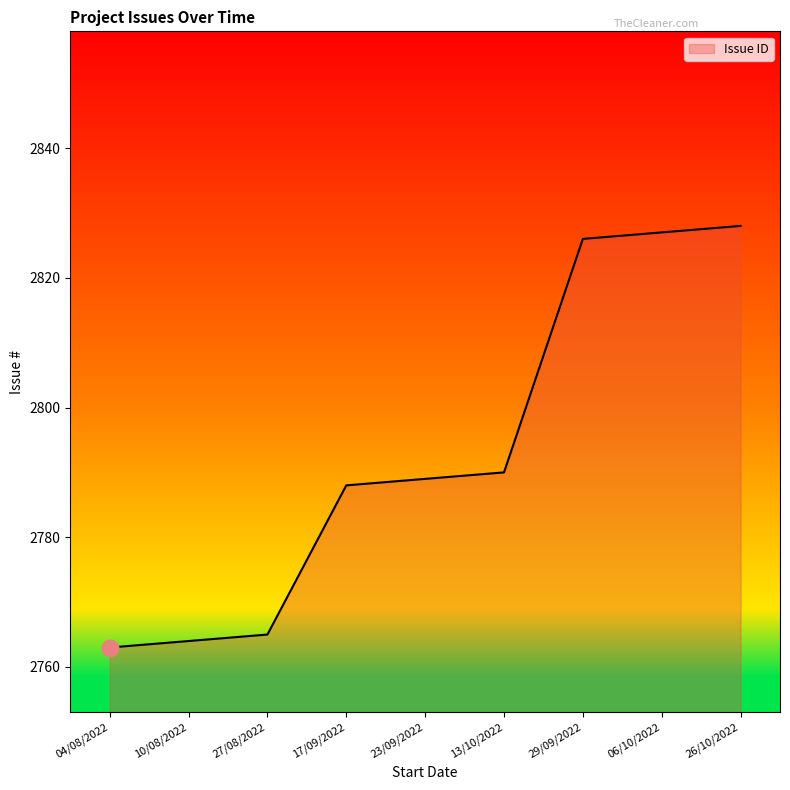

List the labels in order of value, largest first.

26/10/2022, 06/10/2022, 29/09/2022, 13/10/2022, 23/09/2022, 17/09/2022, 27/08/2022, 10/08/2022, 04/08/2022